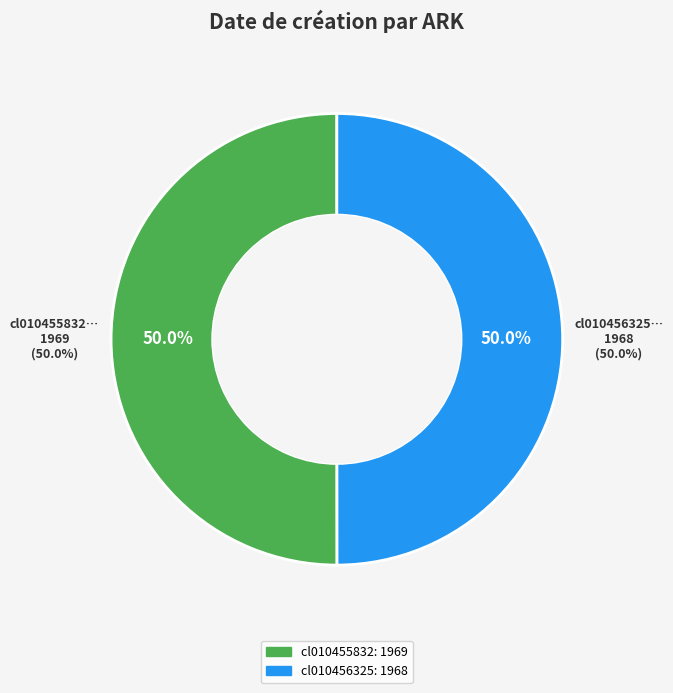

What is the majority slice?

cl010455832